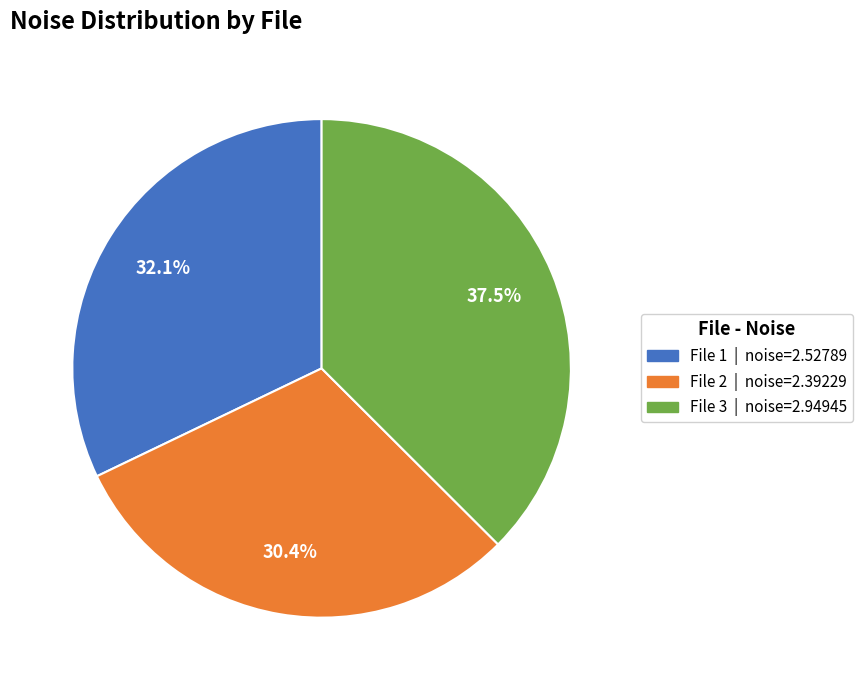

How many segments does this pie chart have?

3